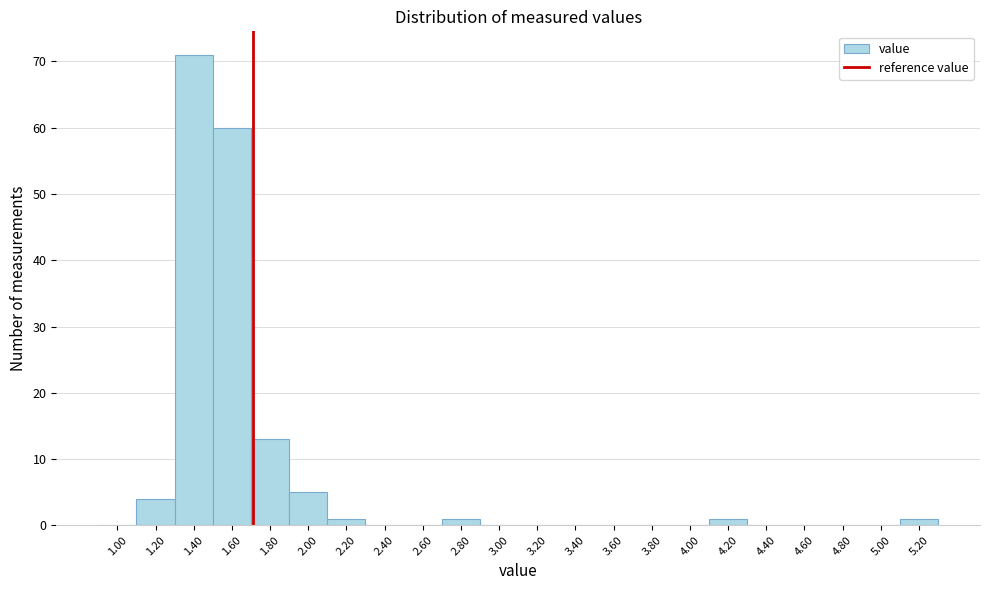

Reading left to right, transcribe all the data shown in this chart.

1.00=0	1.20=4	1.40=71	1.60=60	1.80=13	2.00=5	2.20=1	2.40=0	2.60=0	2.80=1	3.00=0	3.20=0	3.40=0	3.60=0	3.80=0	4.00=0	4.20=1	4.40=0	4.60=0	4.80=0	5.00=0	5.20=1